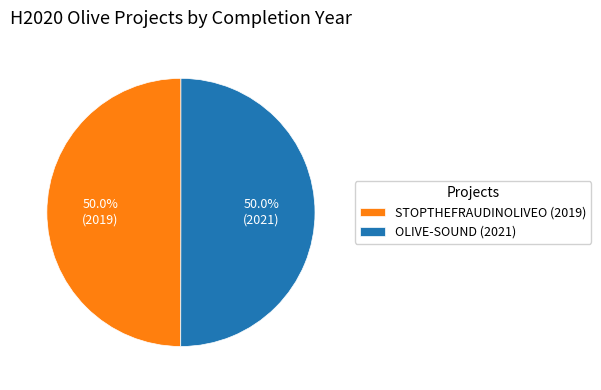

What is the ratio of the value at STOPTHEFRAUDINOLIVEO (2019) to the value at OLIVE-SOUND (2021)?

1.0